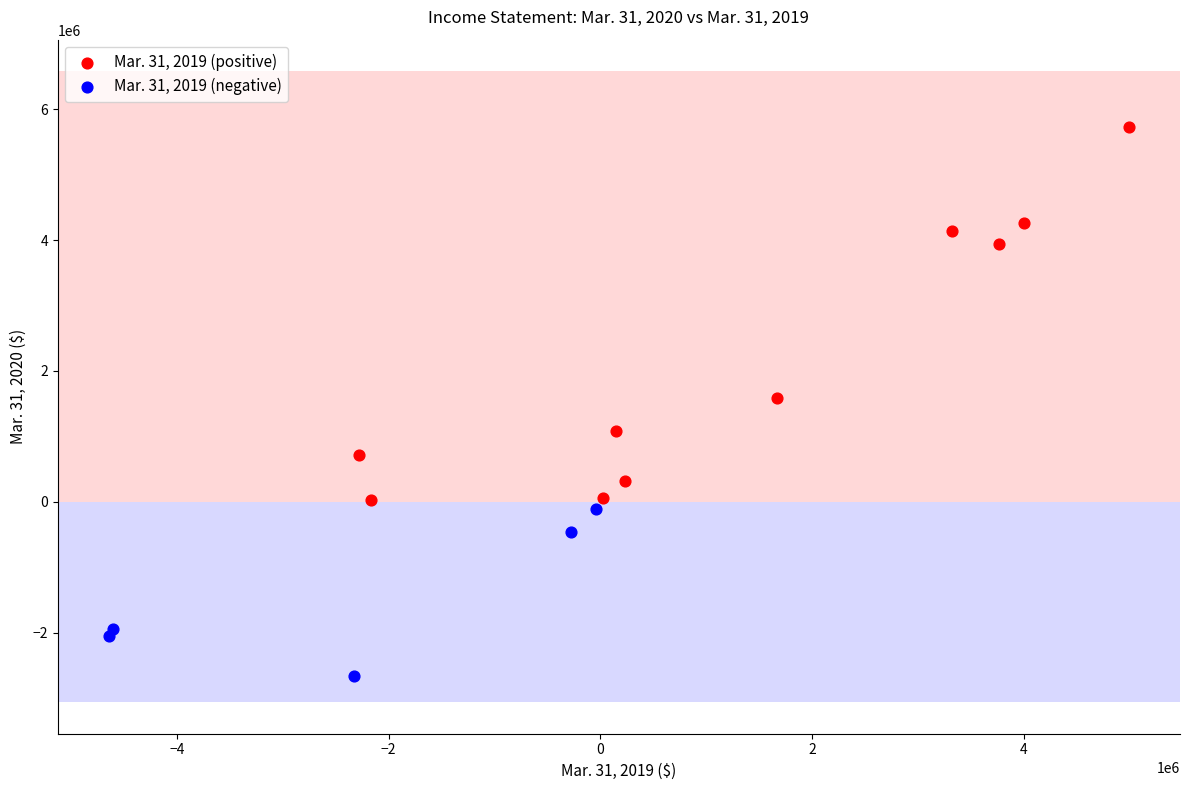

Which series has the widest spread of Y values?

Mar. 31, 2019 (positive)